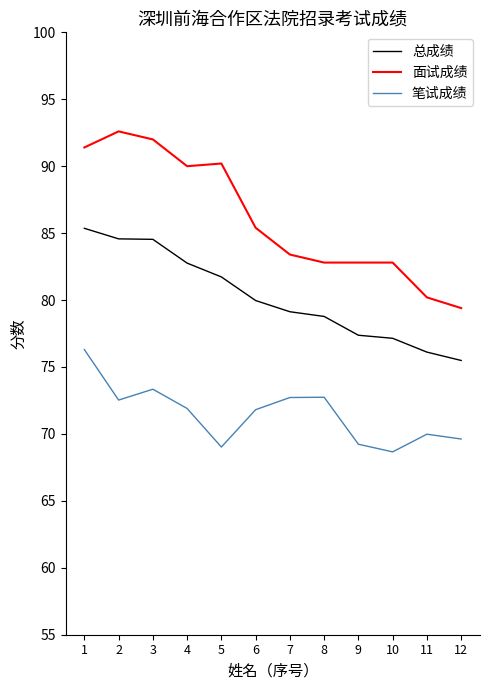

What is the total value across all series at 10?

228.6